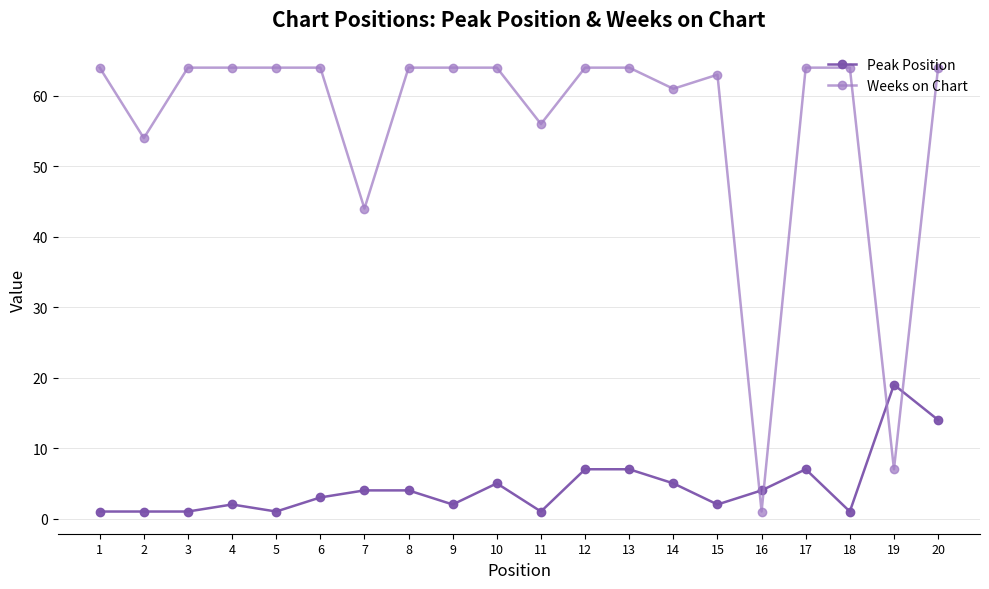

At which category is the sum across all series the highest?

20